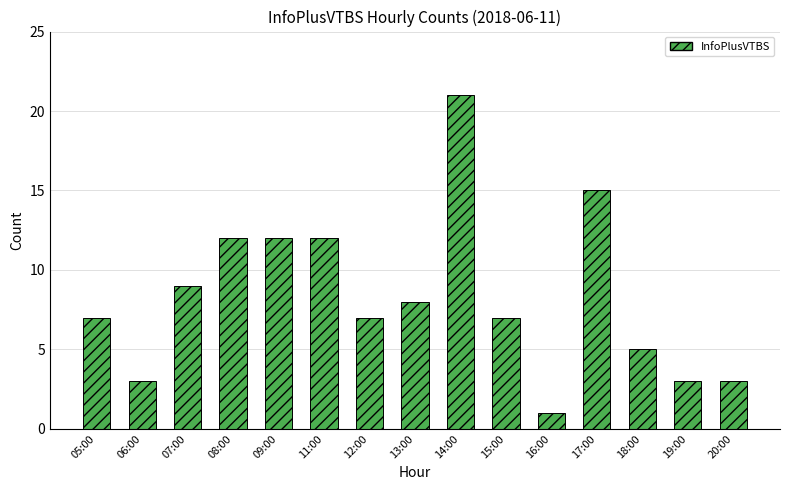

What is the sum of the values at 11:00 and 08:00?

24